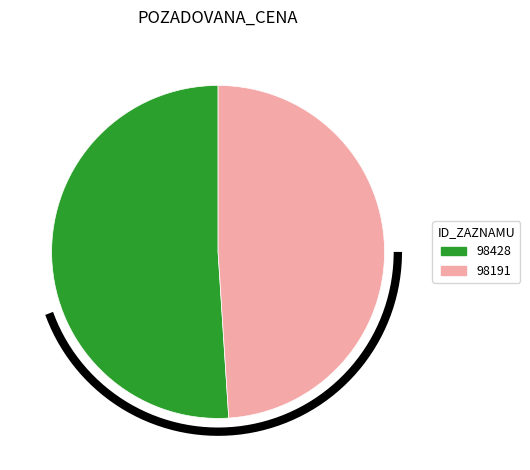

Rank the categories by value from lowest to highest.

98191, 98428